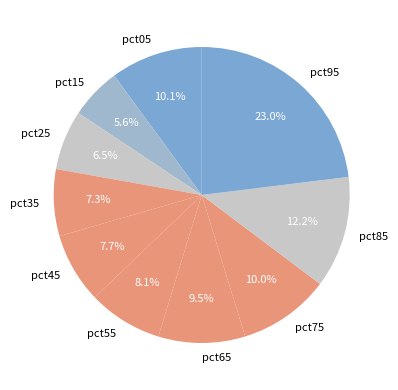

Which slice is the largest?

pct95